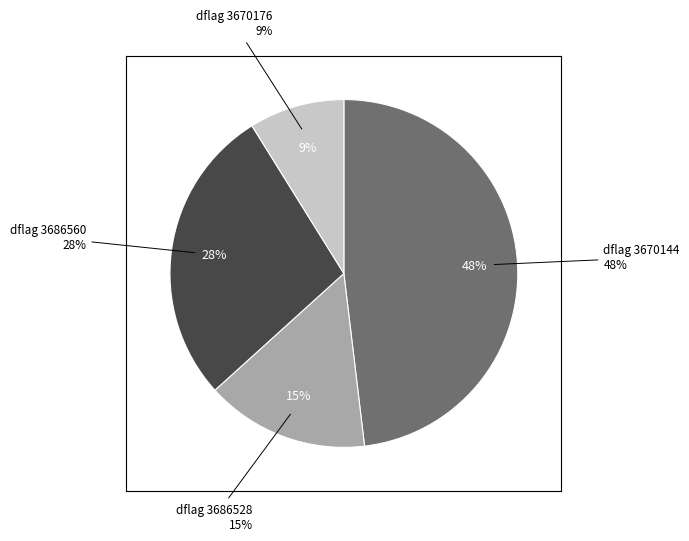

Which has a higher value, 3670176 or 3670144?

3670144